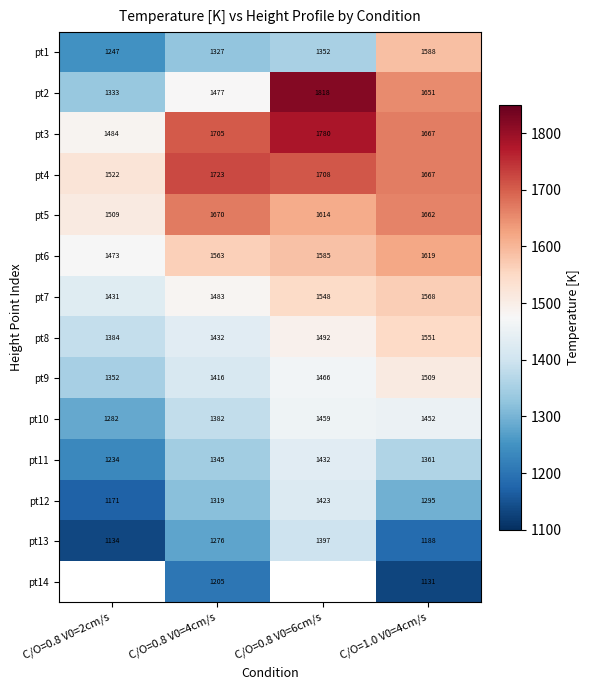

Is the value of pt10 at C/O=0.8 V0=6cm/s greater than the value of pt9 at C/O=0.8 V0=4cm/s?

Yes